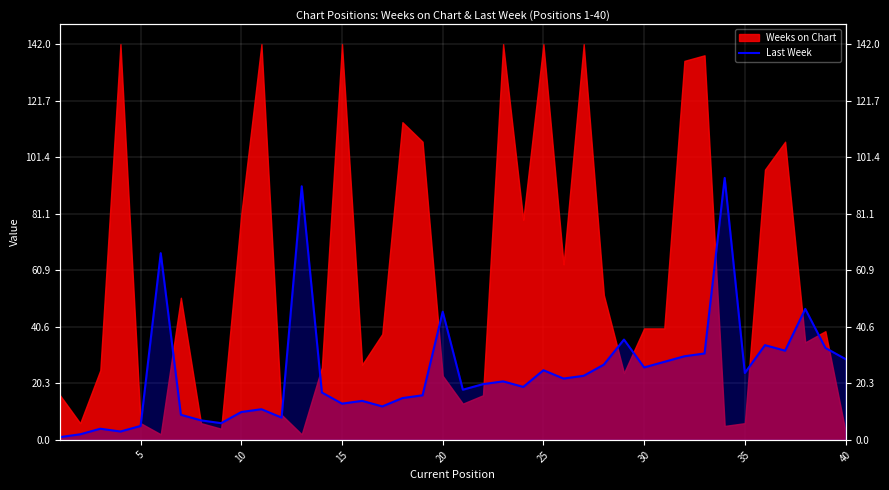

Reading right to left, extract all data points from this chart.

29	33	47	32	34	24	94	31	30	28	26	36	27	23	22	25	19	21	20	18	46	16	15	12	14	13	17	91	8	11	10	6	7	9	67	5	3	4	2	1